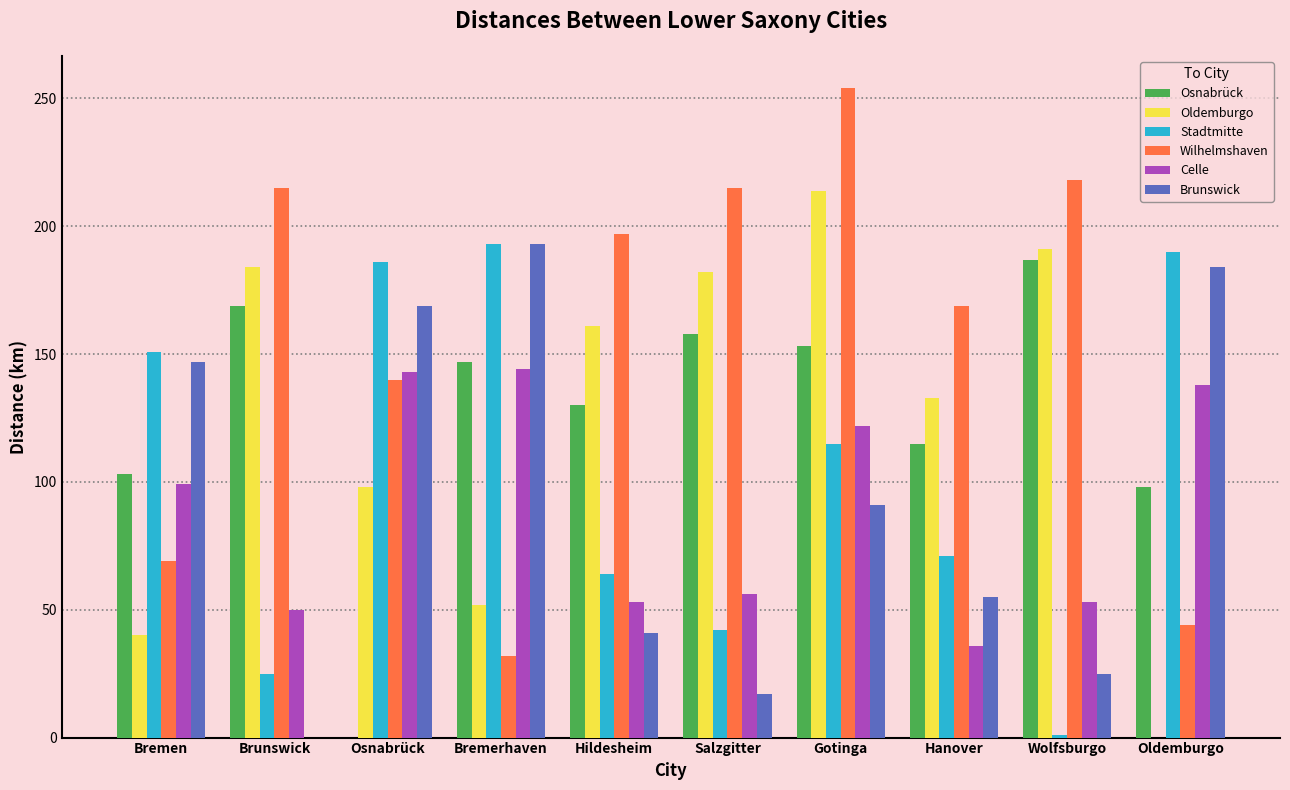

What is the highest value of the Wilhelmshaven series?

254